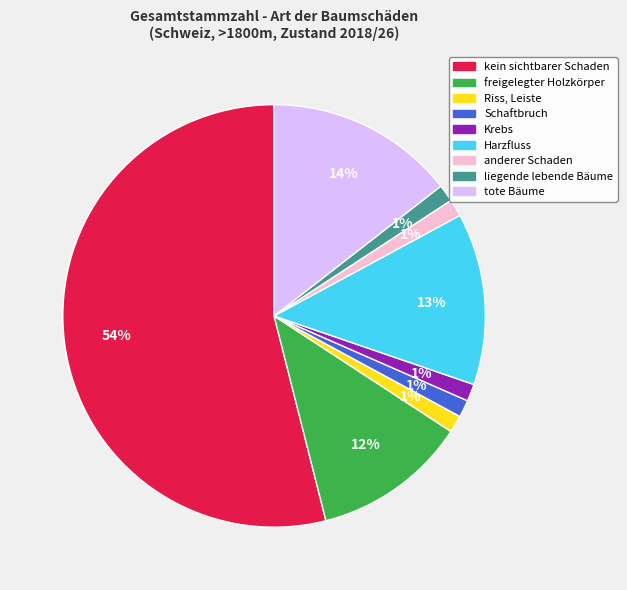

Count the number of slices in the pie.

9